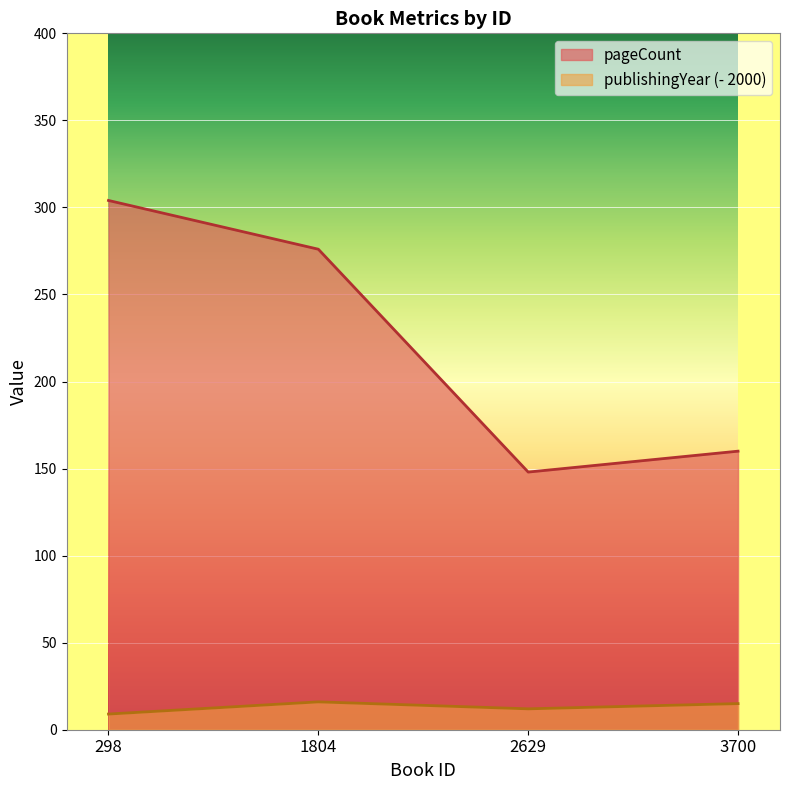

At which category does the chart reach its minimum across all series?

298